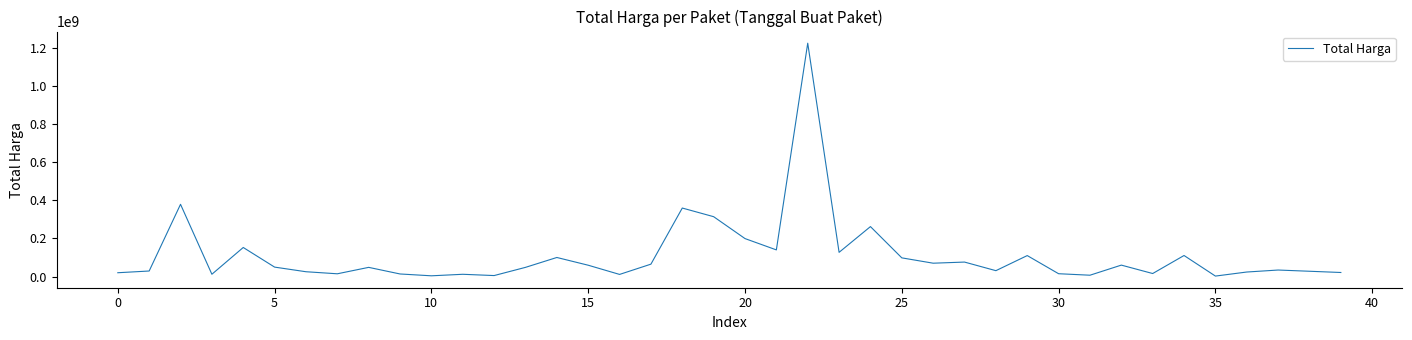

What is the greatest value displayed?

1224682000